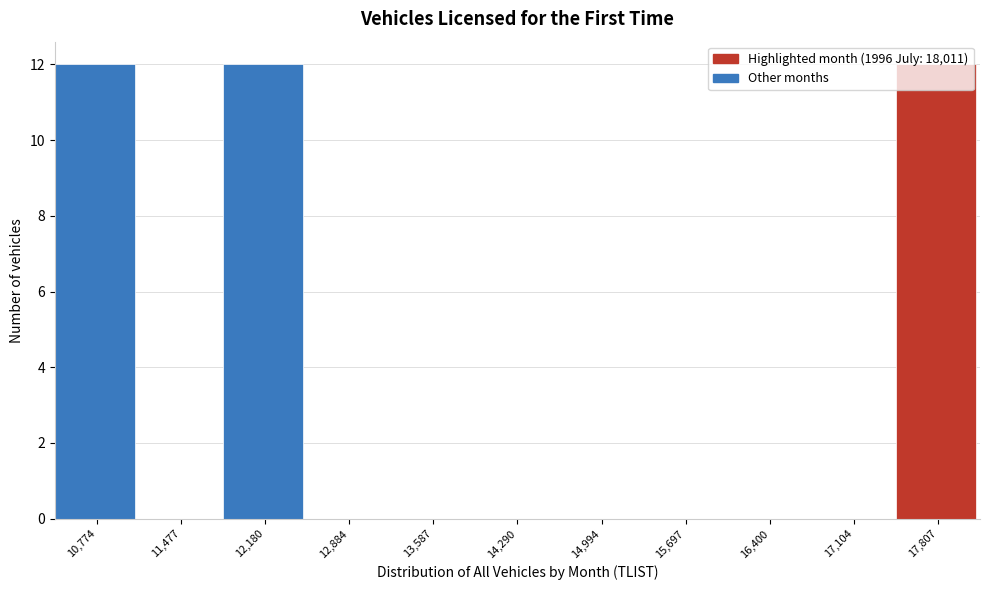

What is the greatest value displayed?

12